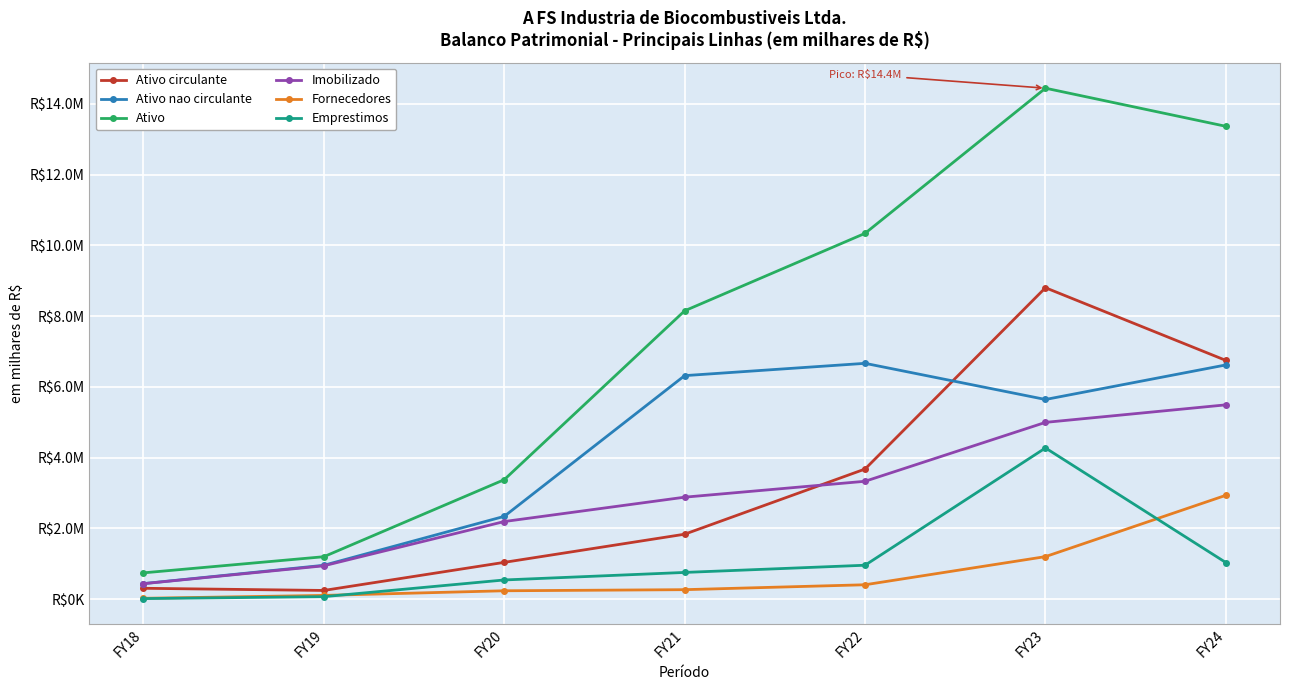

Is the value of Ativo circulante at FY23 greater than the value of Ativo nao circulante at FY20?

Yes